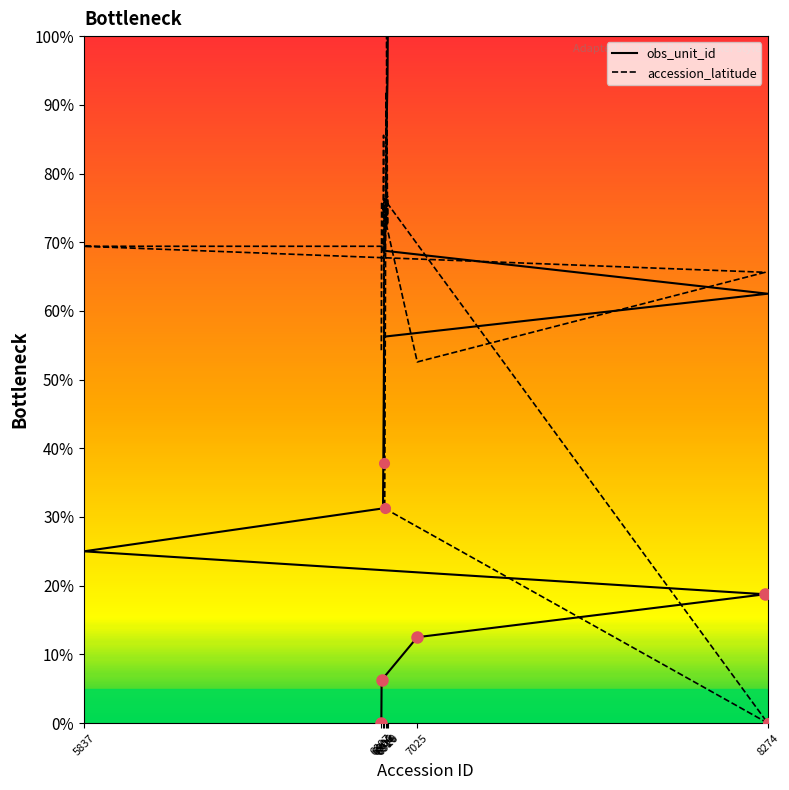

The obs_unit_id series shows 15.2 at 6904. True or false?

False